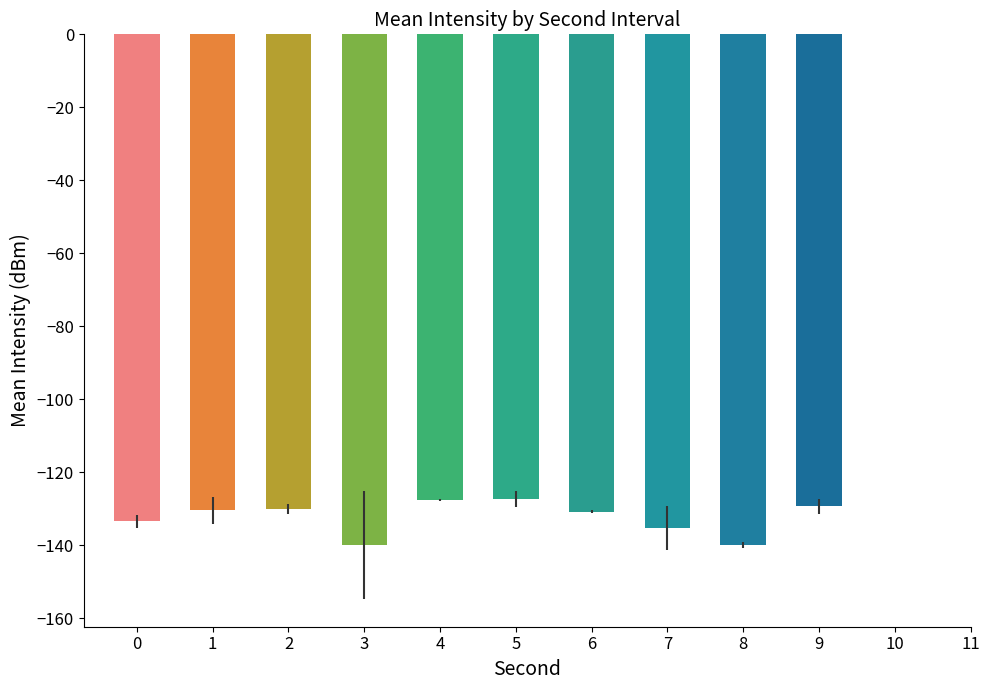

Is the value of std_intensity at 0 greater than the value of mean_intensity at 0?

Yes